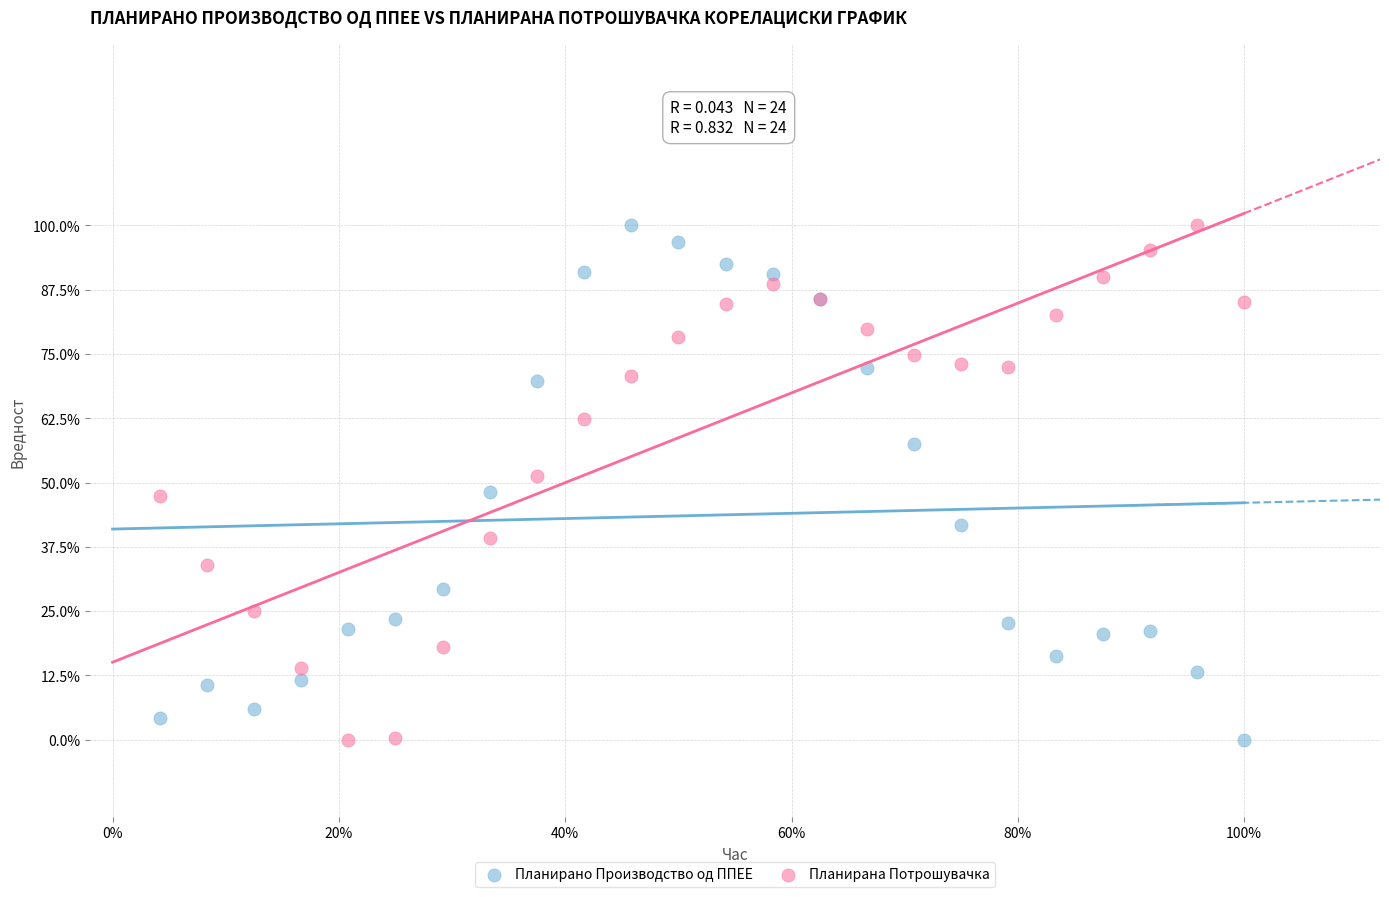

What are all the series names shown in the legend?

Планирано Производство од ППЕЕ, Планирана Потрошувачка